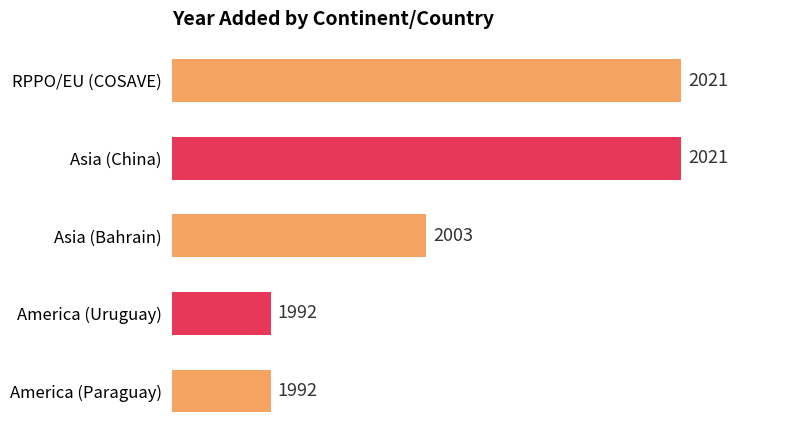

At which label is the value closest to 2006?

Asia (Bahrain)